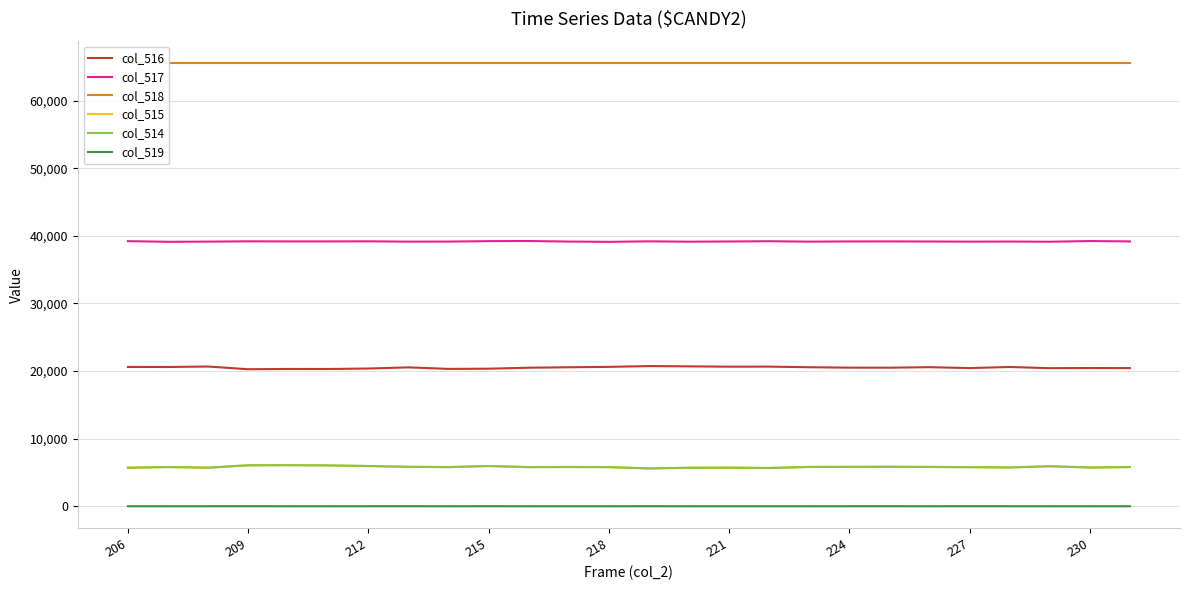

True or false: col_514 and col_519 cross at least once.

False